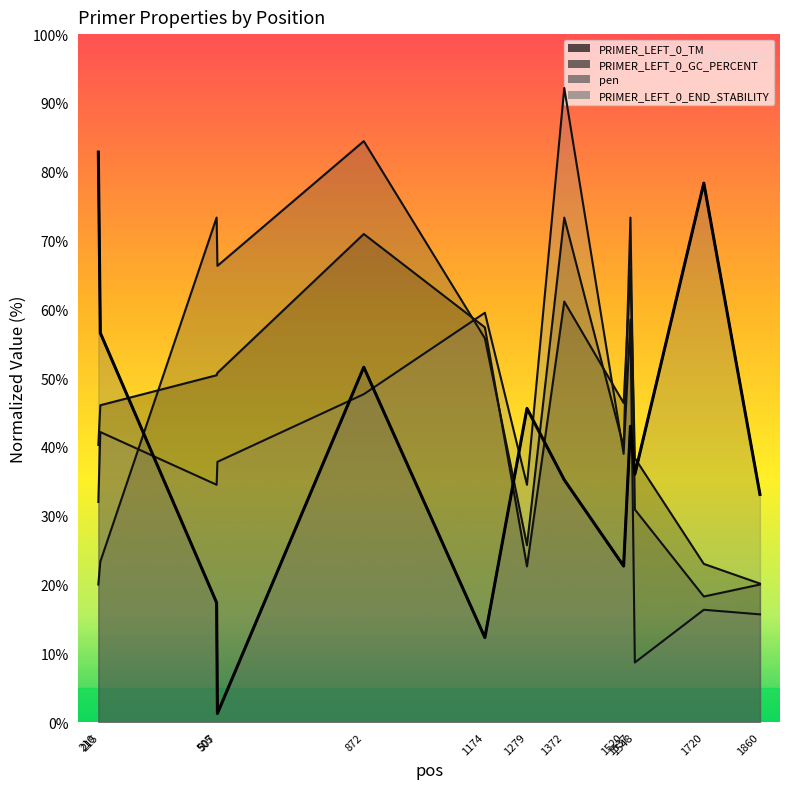

Does the chart display data point markers on the line(s)?

No